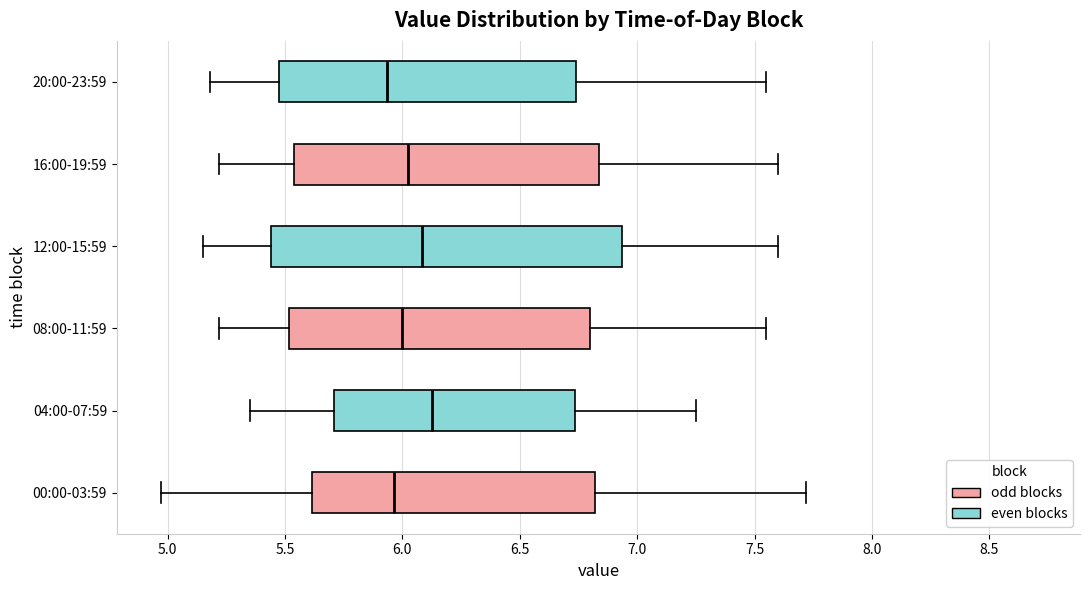

Reading bottom to top, transcribe this box plot: for each box, give where its median line is, the range the box spans, and where its two whiskers end, as read against the x-axis. The values are not printed on the chart, so give them approximately, as read against the axis.

00:00-03:59: median 5.95, box 5.60 to 6.80, whiskers 4.95 to 7.70
04:00-07:59: median 6.15, box 5.70 to 6.75, whiskers 5.35 to 7.25
08:00-11:59: median 6.00, box 5.50 to 6.80, whiskers 5.20 to 7.55
12:00-15:59: median 6.10, box 5.45 to 6.95, whiskers 5.15 to 7.60
16:00-19:59: median 6.05, box 5.55 to 6.85, whiskers 5.20 to 7.60
20:00-23:59: median 5.95, box 5.45 to 6.75, whiskers 5.20 to 7.55